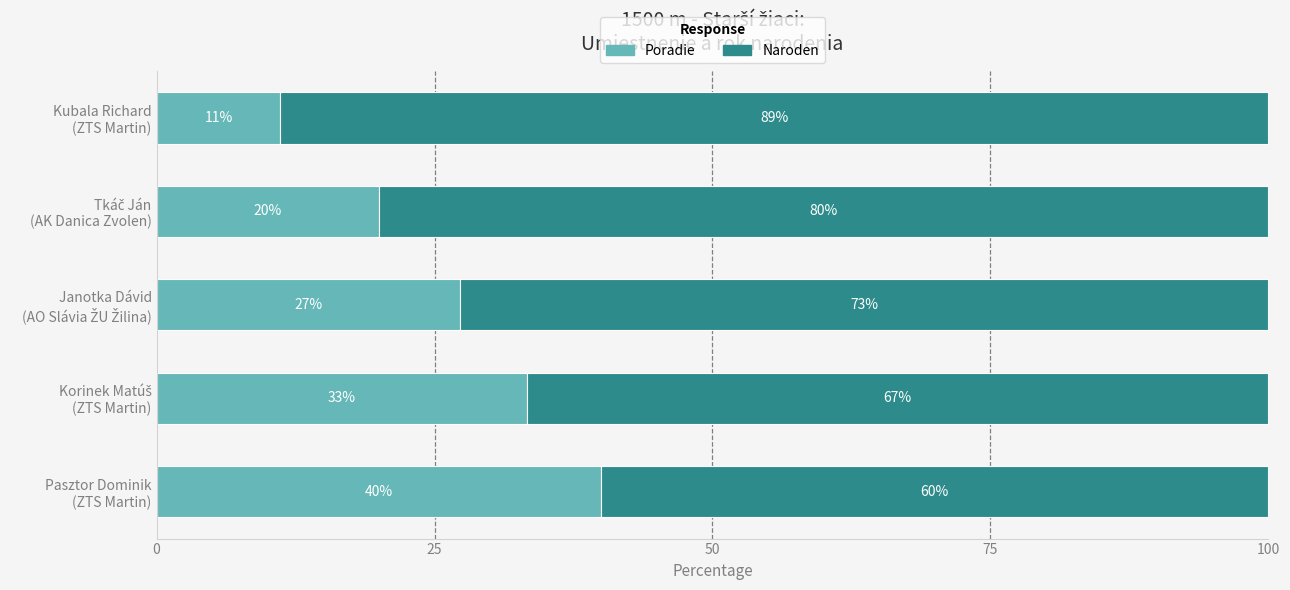

What is the highest value of the Poradie series?

40.0